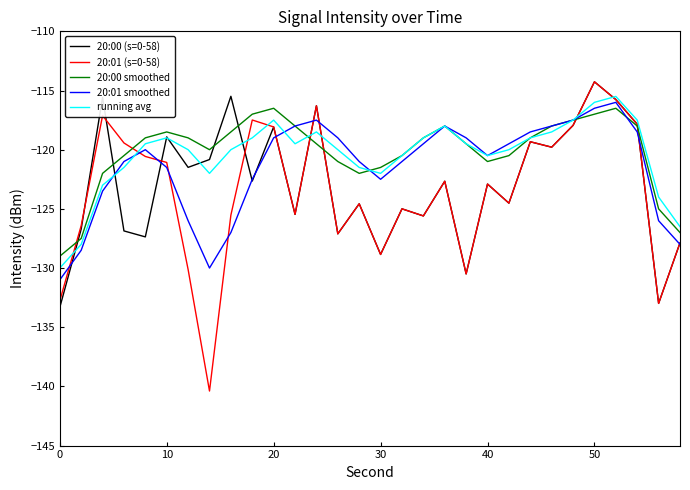

What is the average value of the 20:00 (s=0-58) series?

-122.9